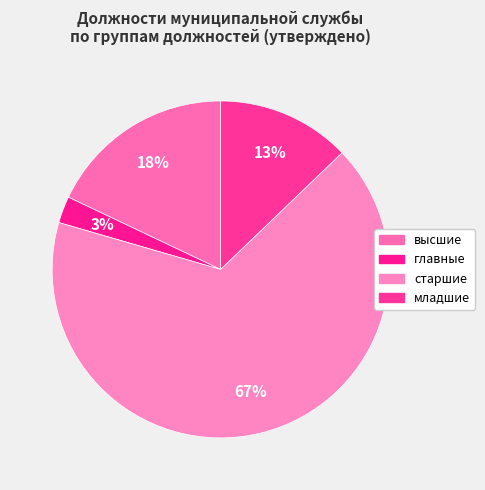

Combined, do старшие and высшие account for over 50%?

Yes